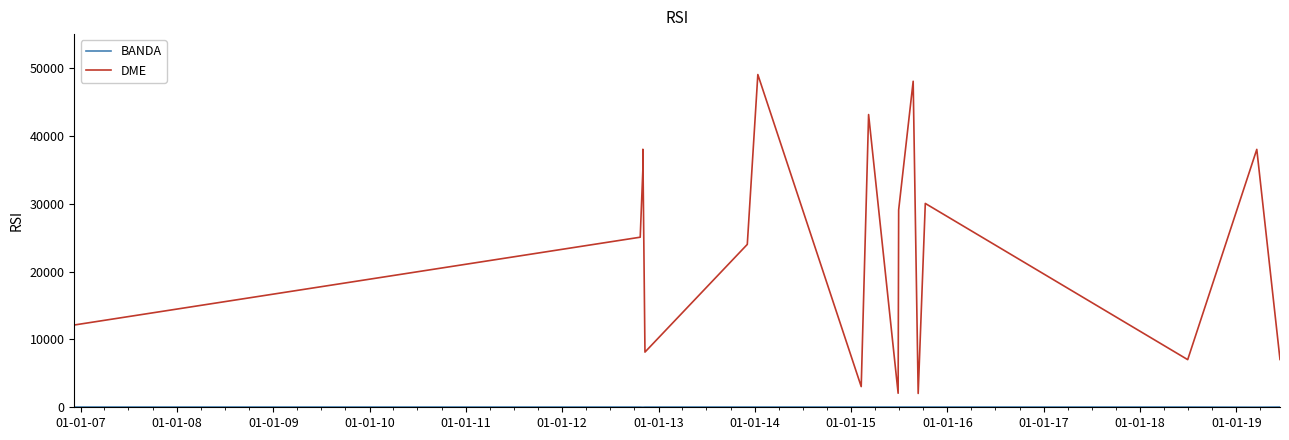

Does the chart have visible grid lines?

No